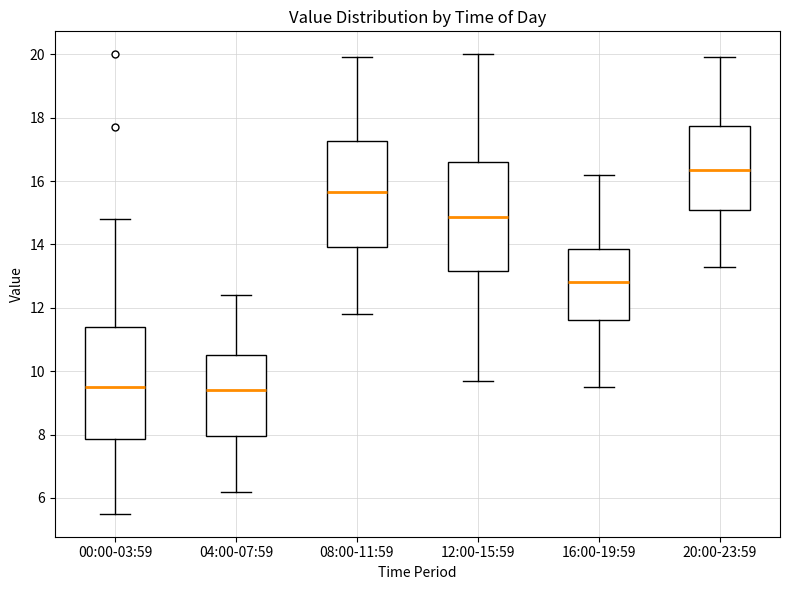

Reading left to right, read every box against the y-axis: the position of its median line, the range the box covers, and the ends of its whiskers. The values are not printed on the chart, so give them approximately, as read against the axis.

00:00-03:59: median 9.6, box 7.8 to 11.4, whiskers 5.6 to 14.8
04:00-07:59: median 9.4, box 8.0 to 10.6, whiskers 6.2 to 12.4
08:00-11:59: median 15.6, box 14.0 to 17.2, whiskers 11.8 to 20.0
12:00-15:59: median 14.8, box 13.2 to 16.6, whiskers 9.8 to 20.0
16:00-19:59: median 12.8, box 11.6 to 13.8, whiskers 9.6 to 16.2
20:00-23:59: median 16.4, box 15.0 to 17.8, whiskers 13.4 to 20.0